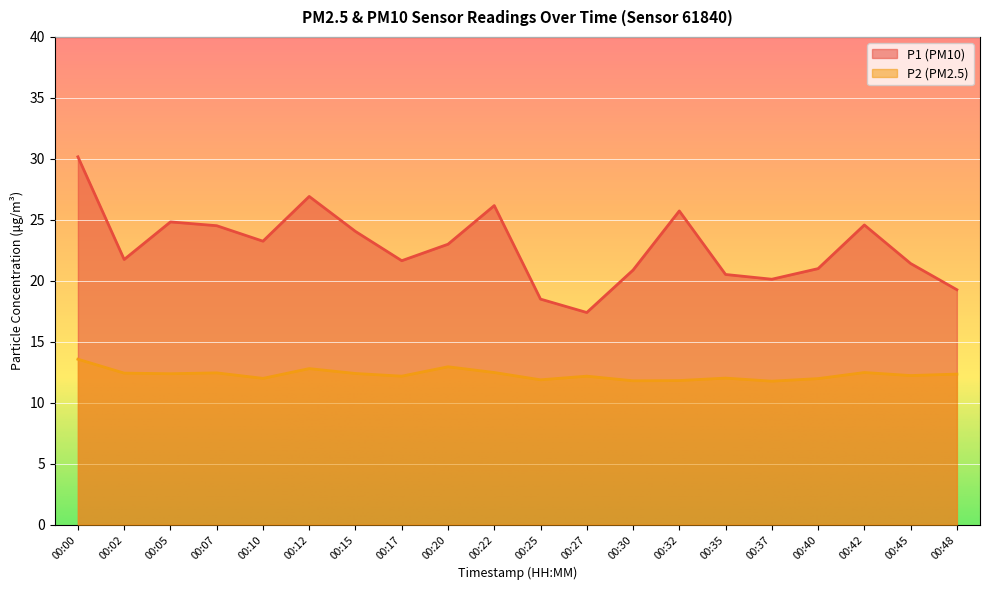

What is the sum of all P2 values?

246.2